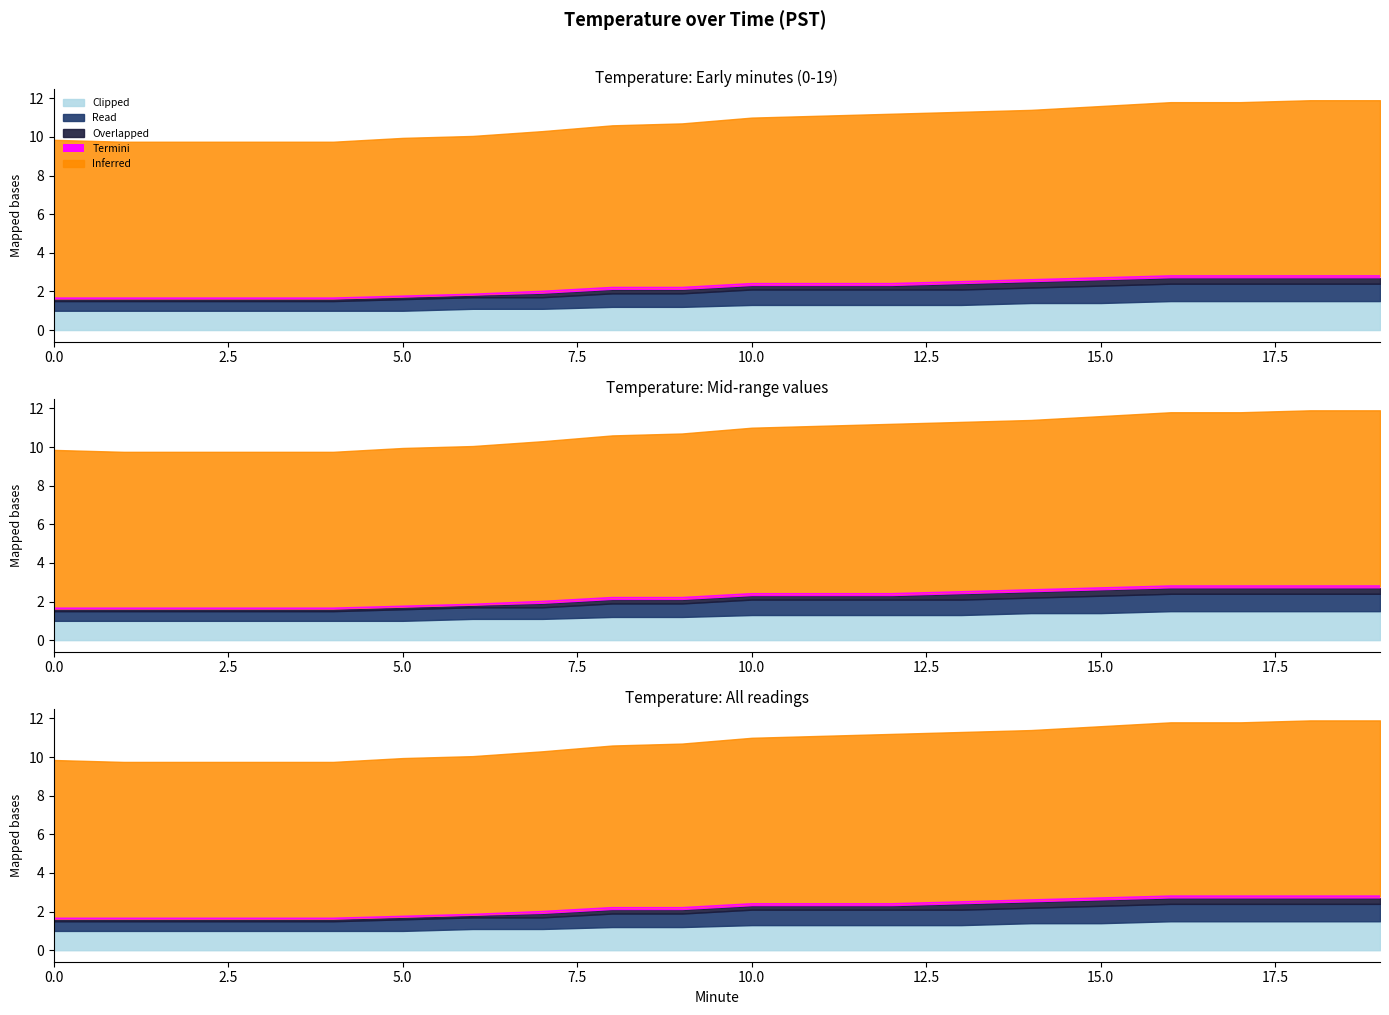

List the labels in order of Clipped value, smallest first.

0, 1, 2, 3, 4, 5, 6, 7, 8, 9, 10, 11, 12, 13, 14, 15, 16, 17, 18, 19